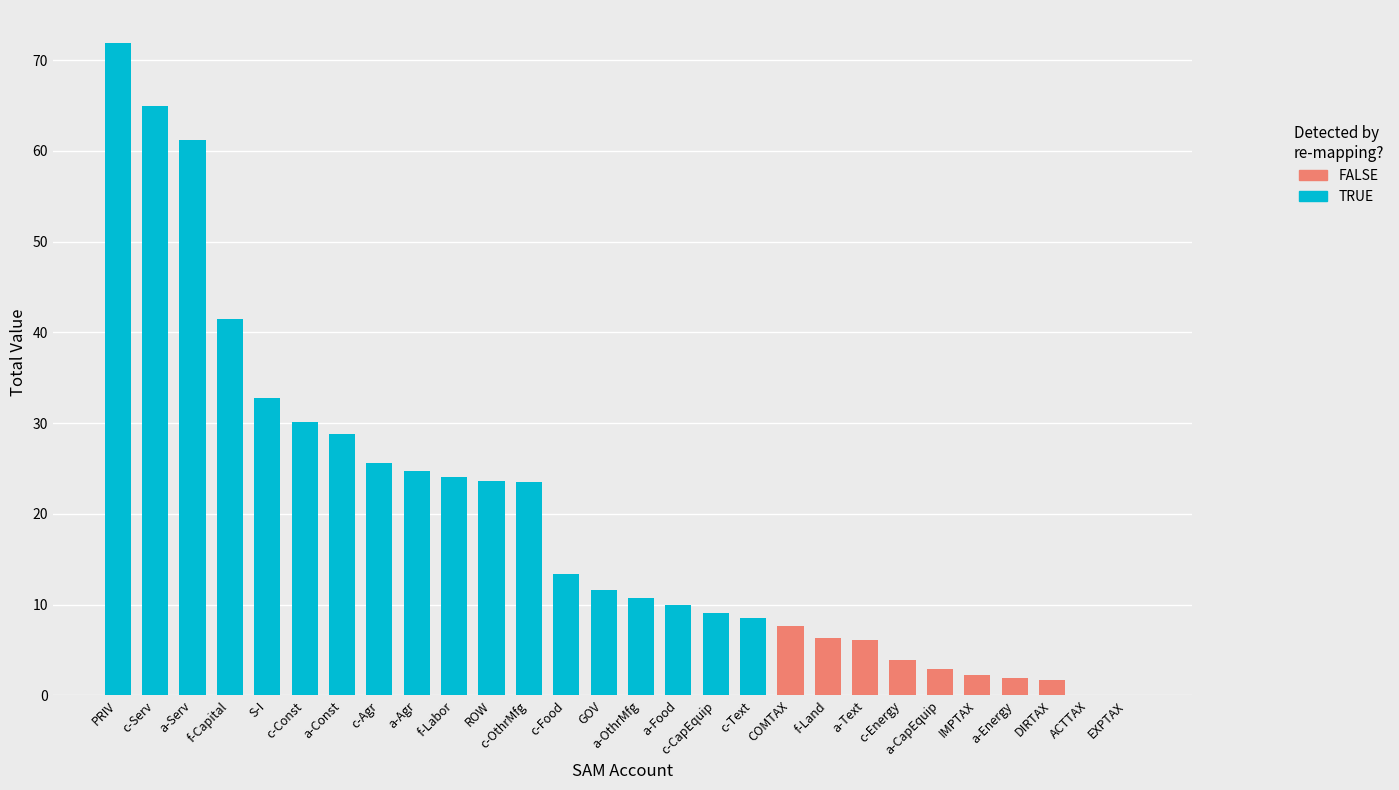

The value at f-Land is 9.3. True or false?

False